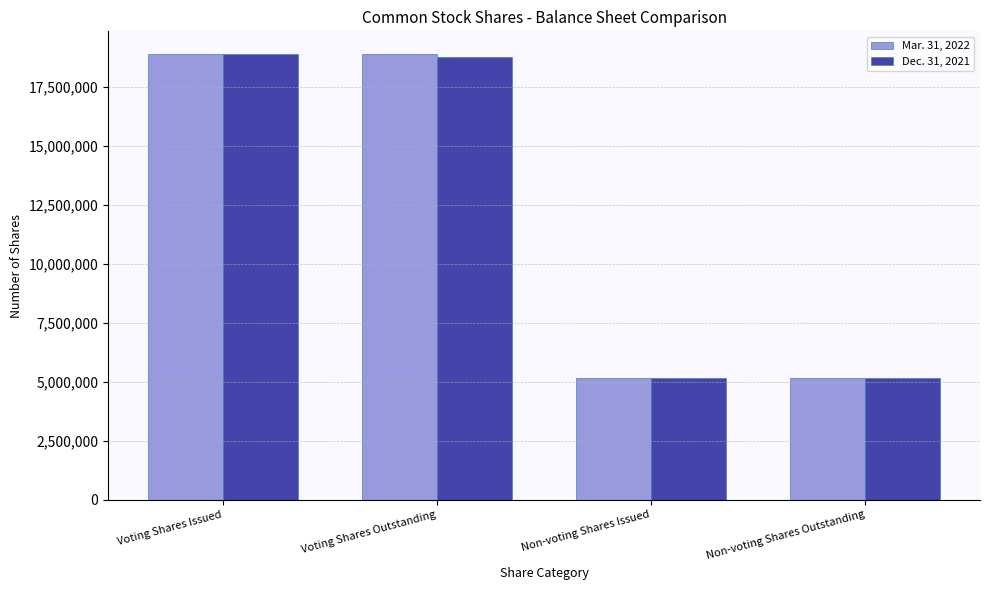

How many categories are shown in the chart?

4